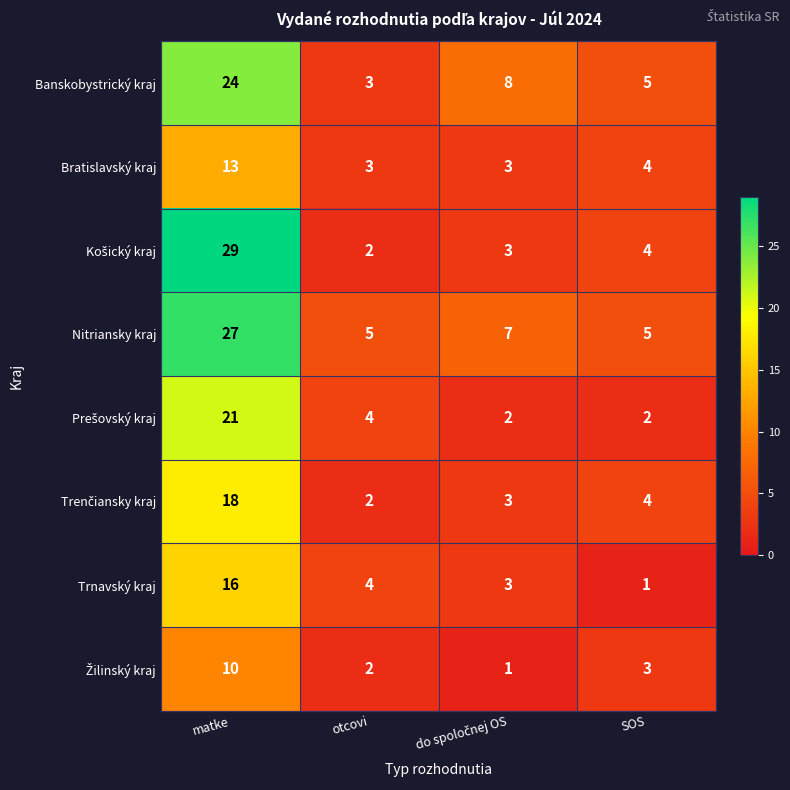

Where does the Banskobystrický kraj series first go above 8?

matke